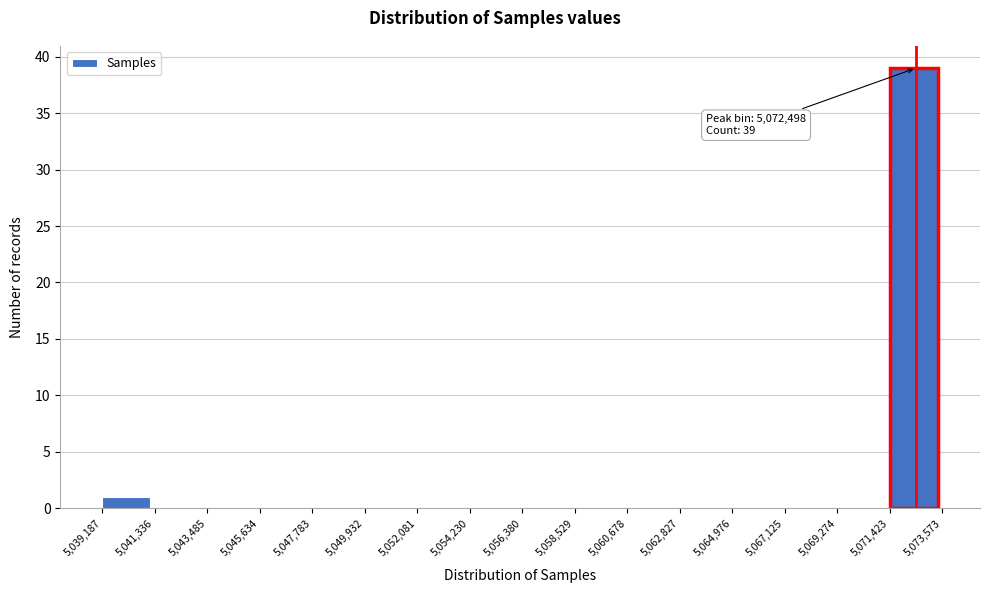

Over which range of the x-axis is the bar tallest?

5,071,423 to 5,073,573